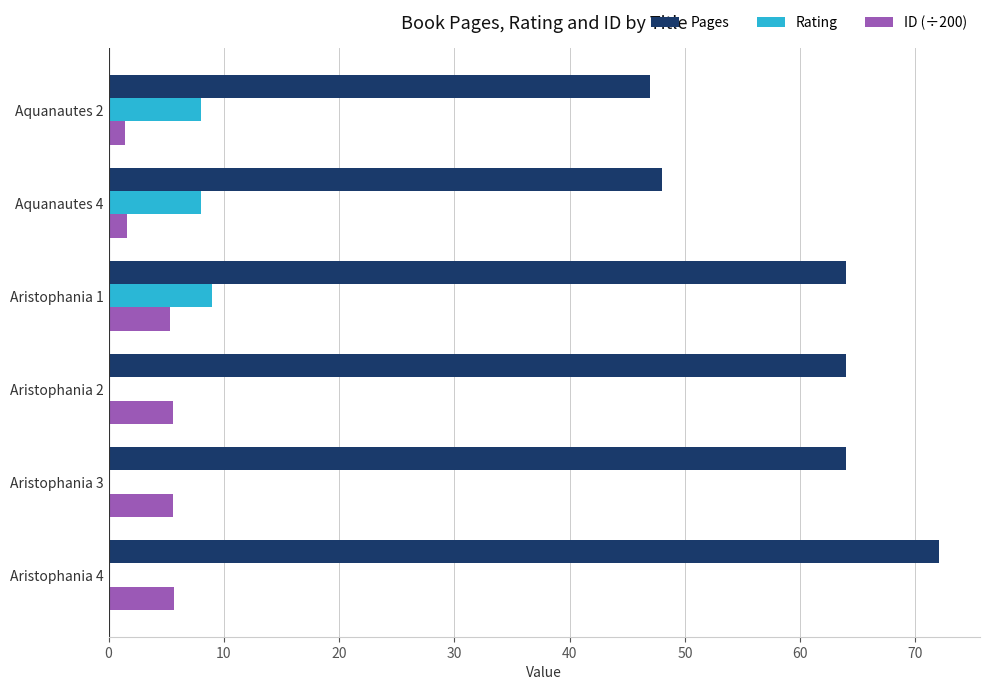

Which series has the largest range (max minus min)?

Pages